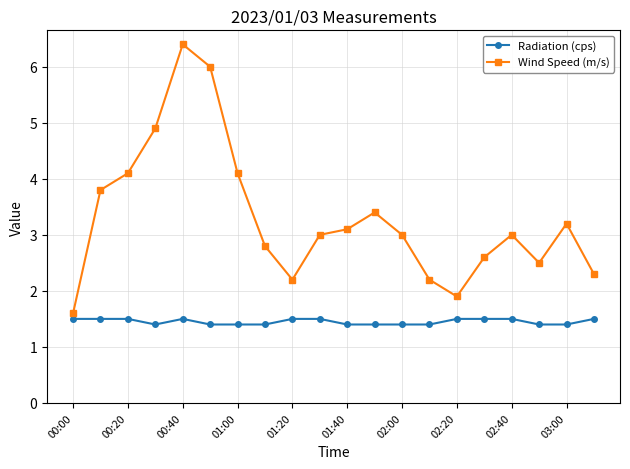

Which series has the widest spread of values?

Wind Speed (m/s)